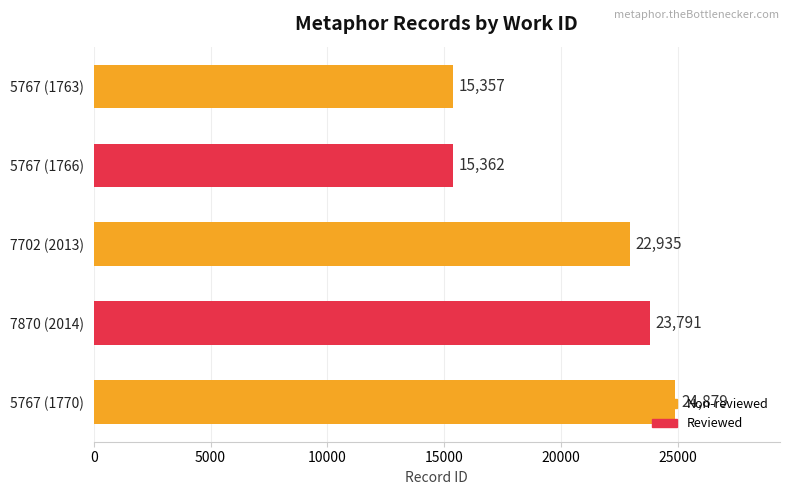

Which has a higher value, 5767 (1763) or 7702 (2013)?

7702 (2013)